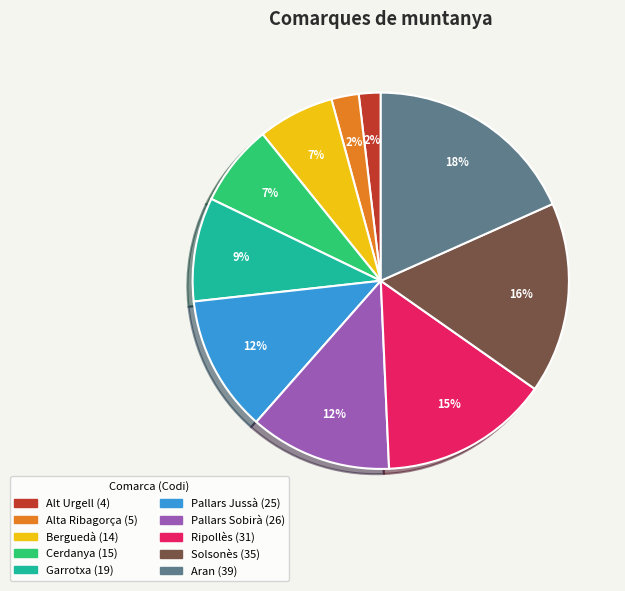

Is it true that Berguedà is 7% of the pie?

True